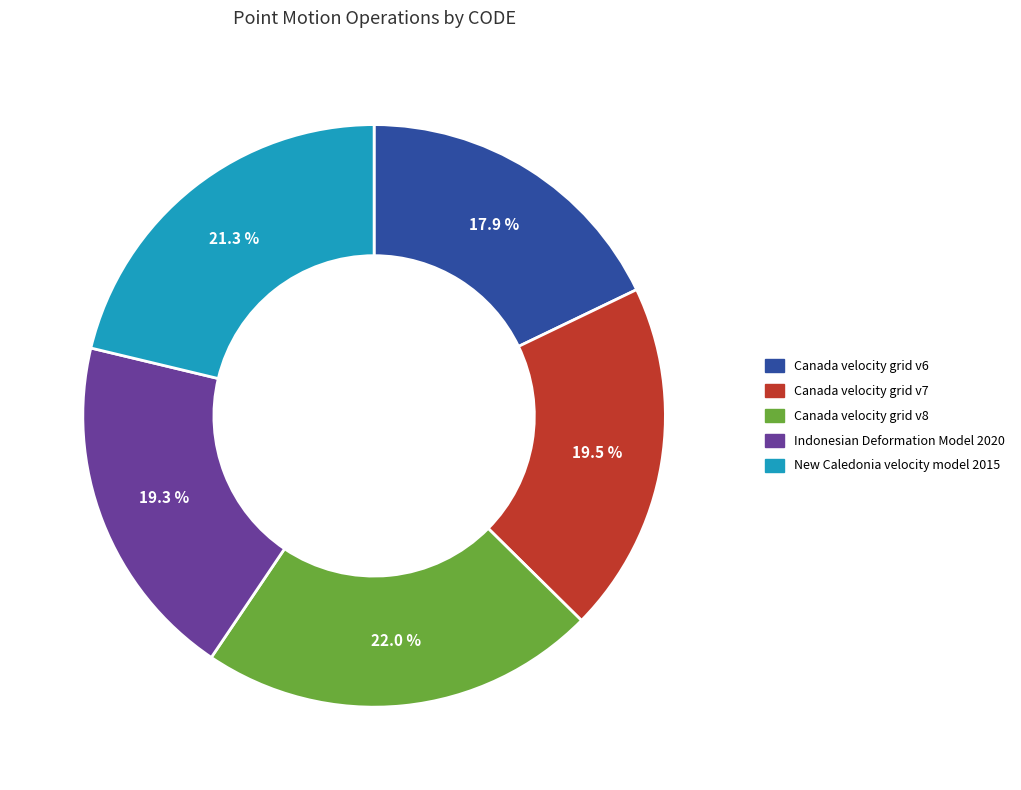

To the nearest percent, what percentage of the pie is Canada velocity grid v8?

22%